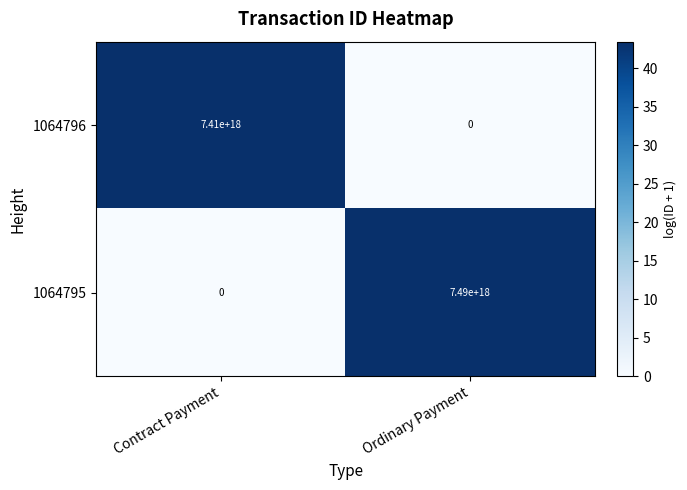

List the series in order of their overall mean, lowest first.

1064796, 1064795